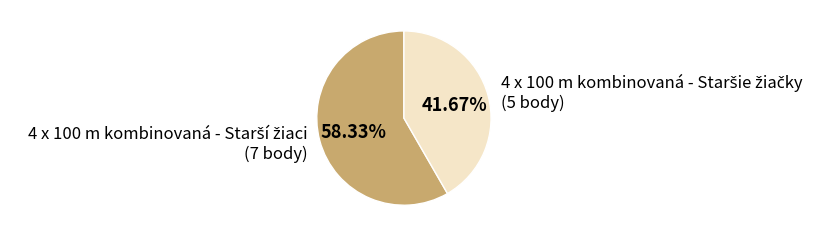

Does any single category account for the majority?

Yes